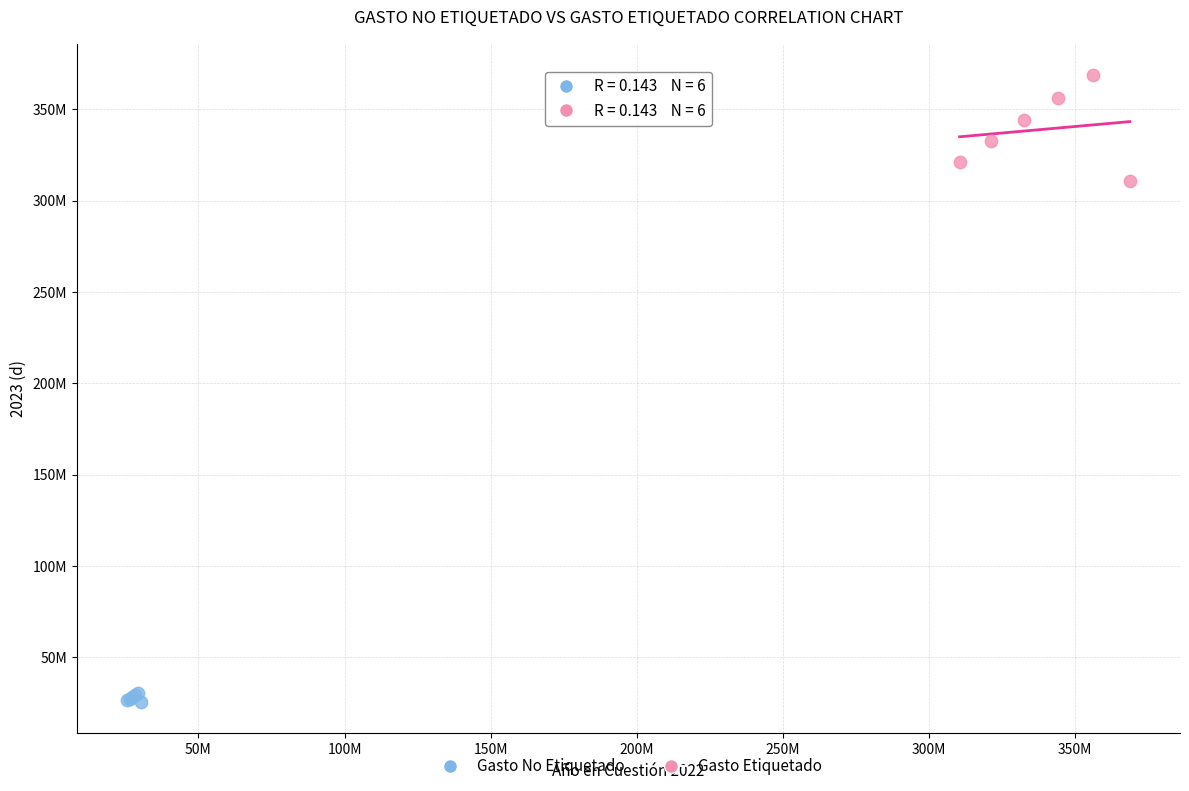

Which series has the widest spread of Y values?

Gasto Etiquetado